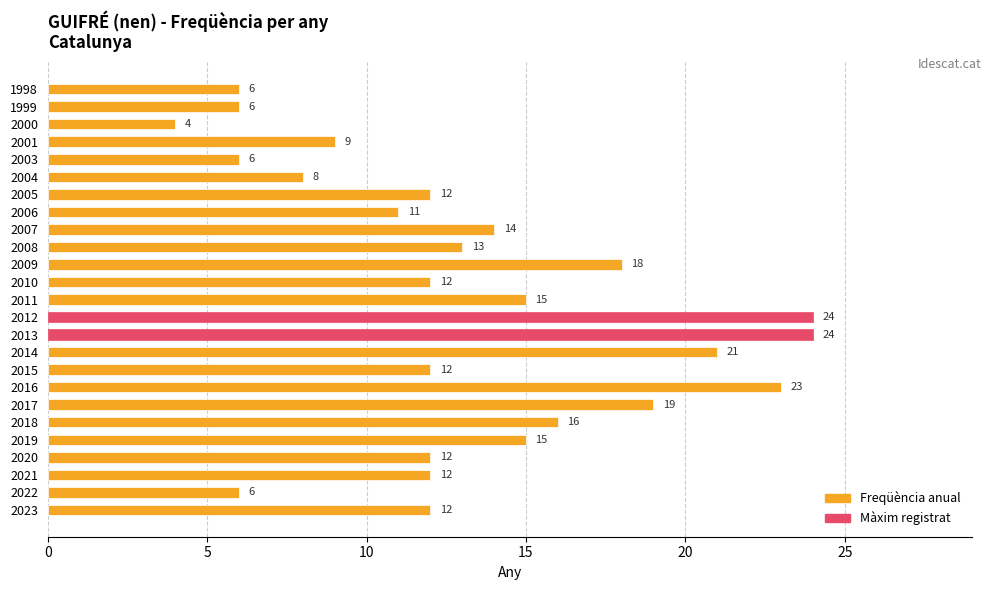

What is the average value?

13